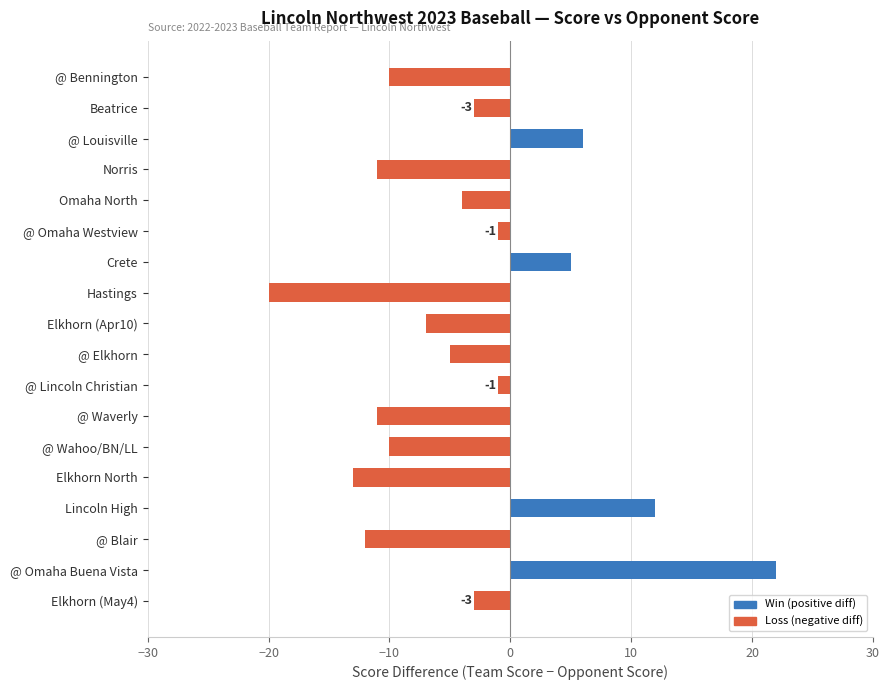

Read the value at @ Bennington.

-10